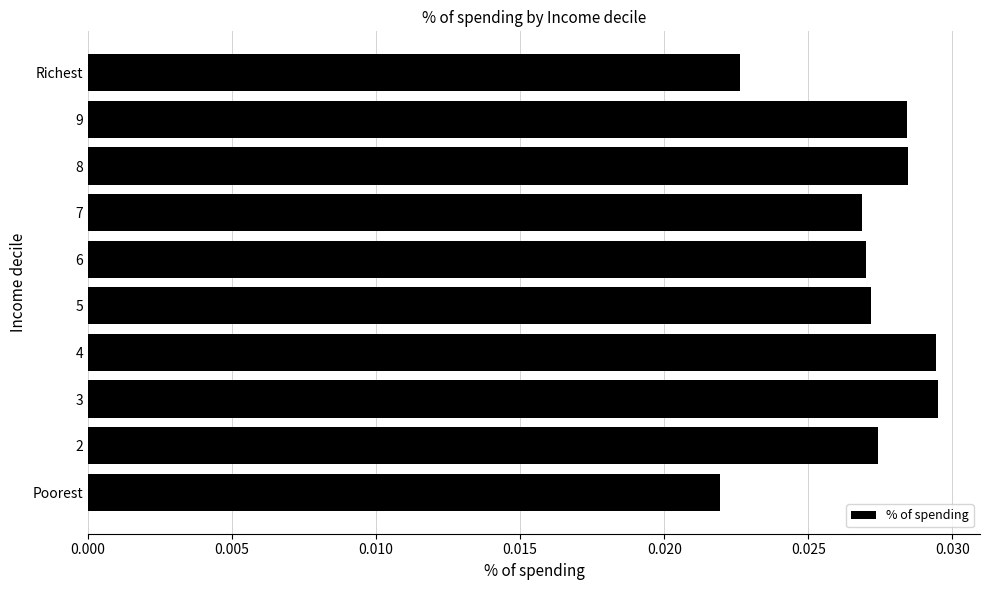

Which has a higher value, Poorest or 5?

5